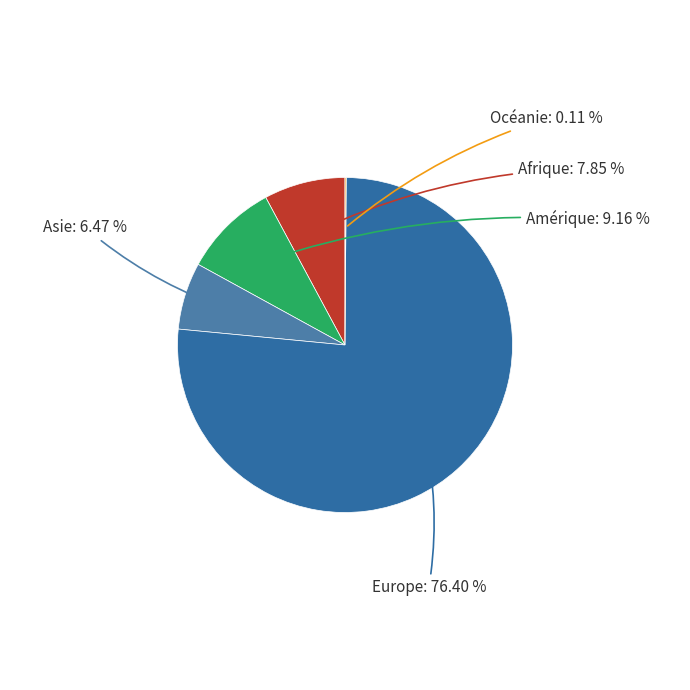

Is it true that Amérique is 22% of the pie?

False